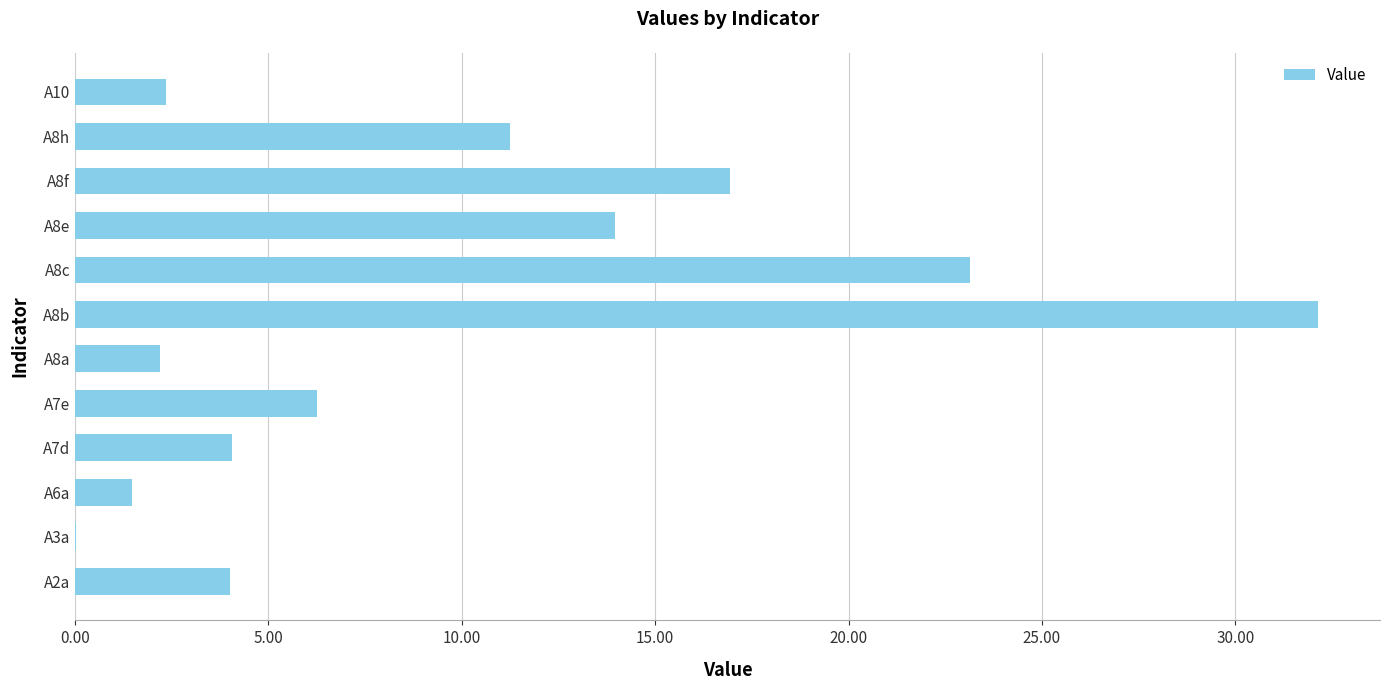

What is the change in value from A7e to A8e?

+7.7